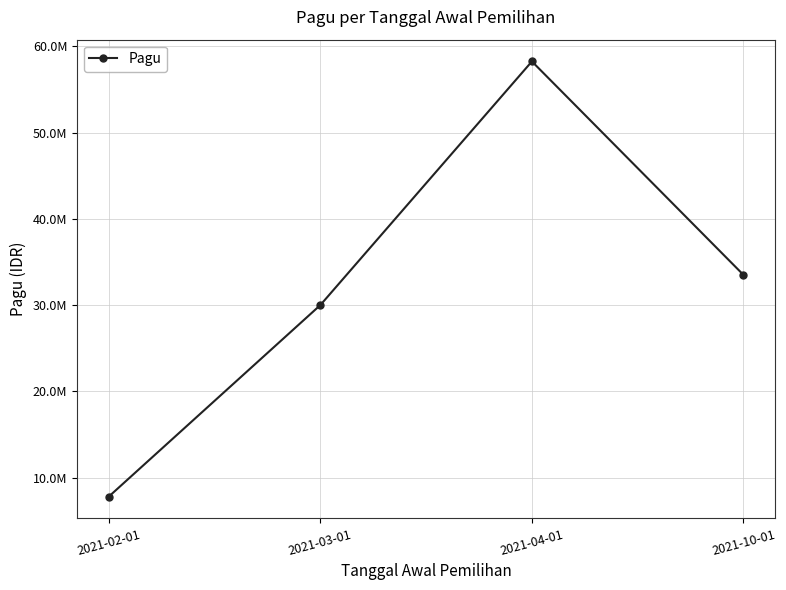

List the labels in order of value, smallest first.

2021-02-01, 2021-03-01, 2021-10-01, 2021-04-01